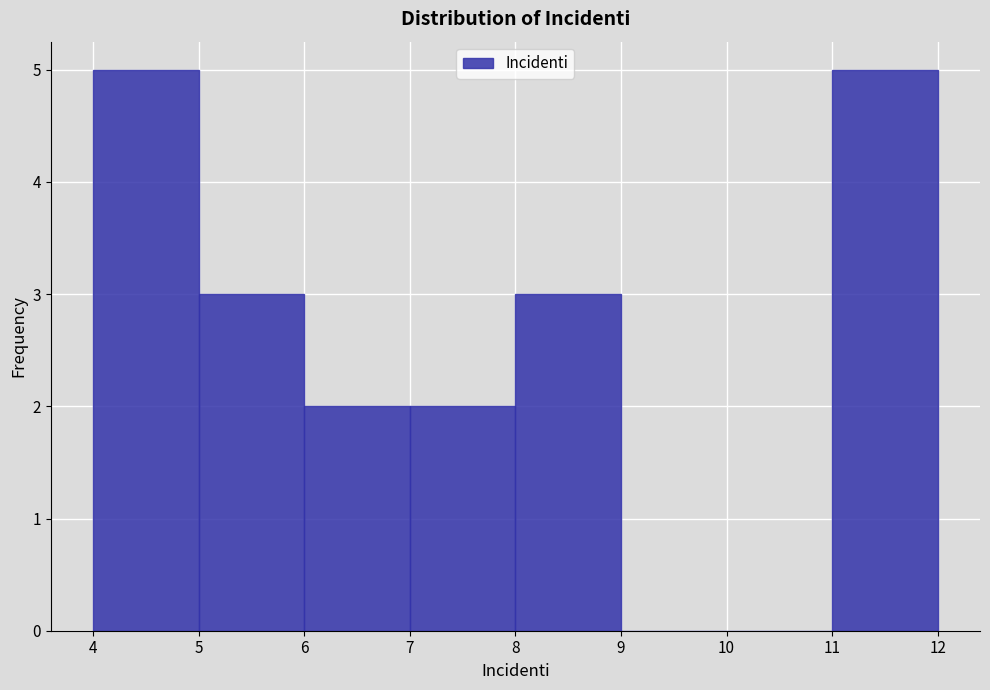

How tall is the bar that spans 11 to 12 on the x-axis? The values are not printed on the chart, so give them approximately, as read against the axis.

5